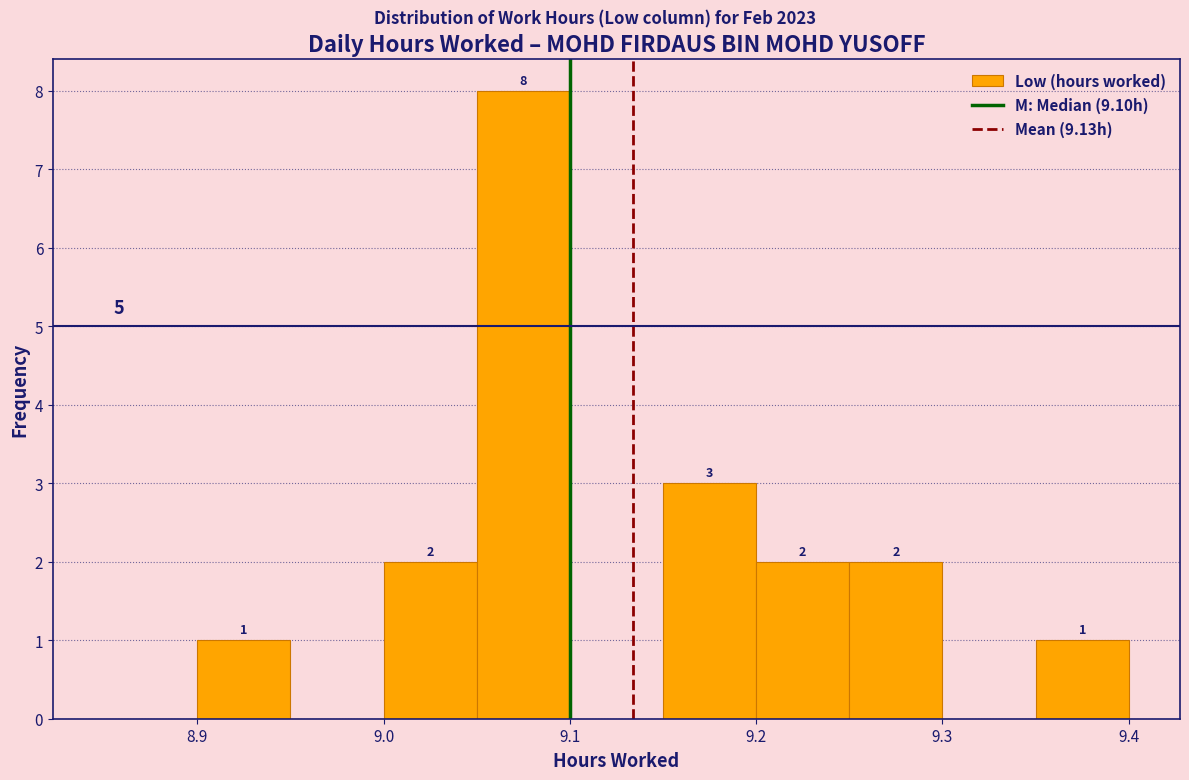

Which range on the x-axis has the tallest bar?

9.05 to 9.10